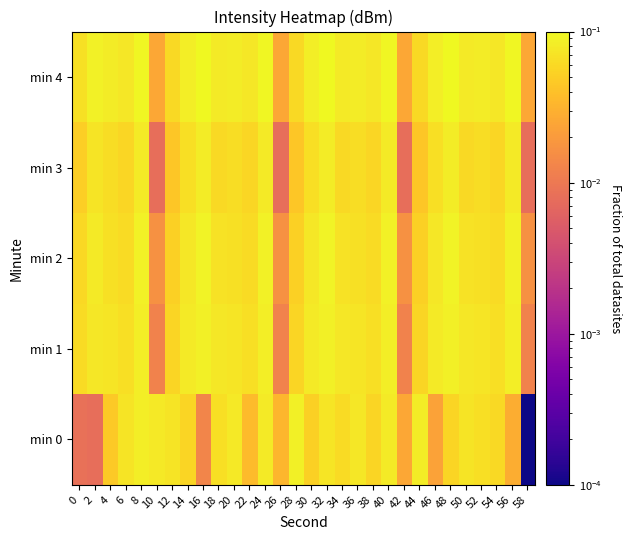

At which category is the sum across all series the highest?

8